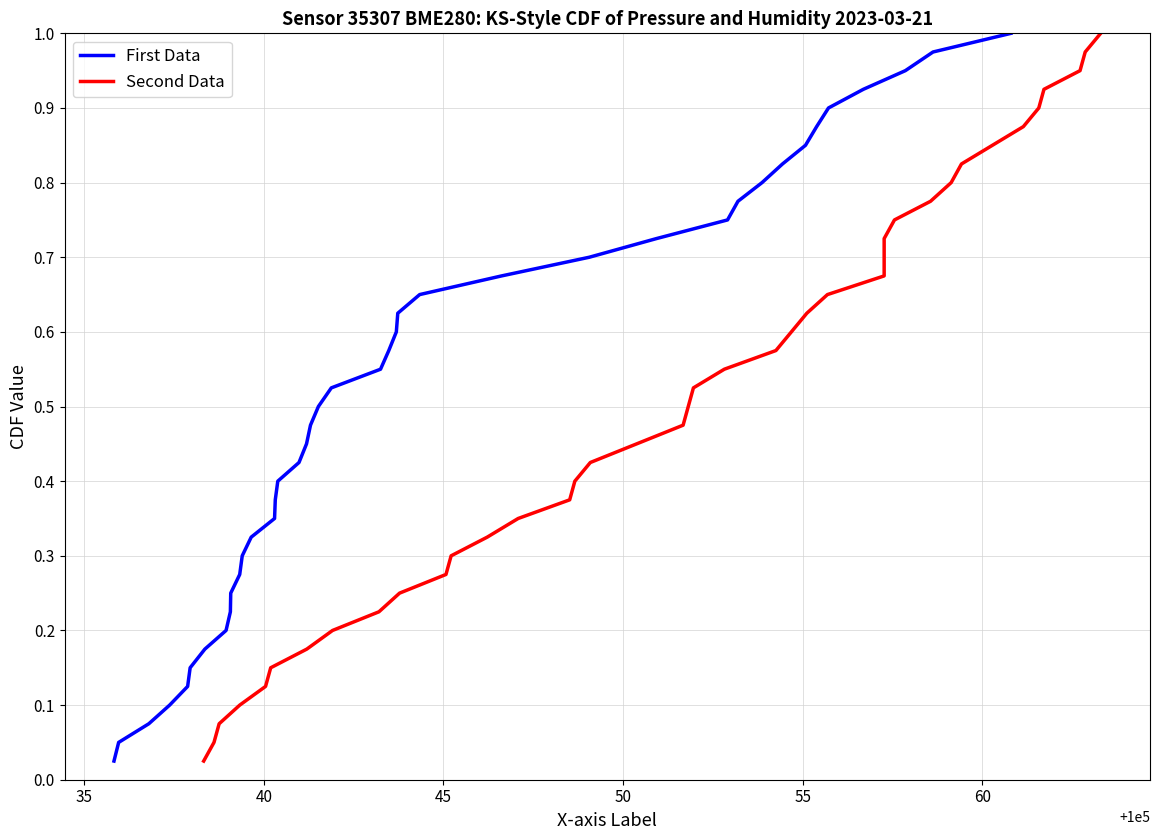

True or false: Second Data and First Data cross at least once.

False